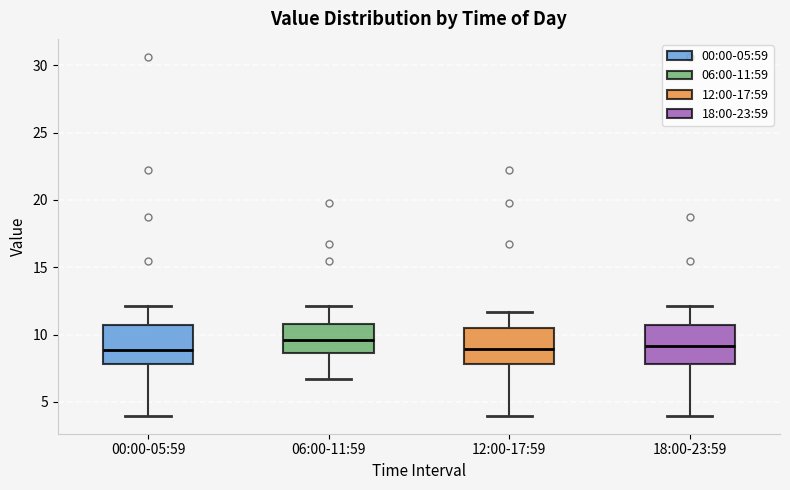

Reading left to right, read every box against the y-axis: the position of its median line, the range the box covers, and the ends of its whiskers. The values are not printed on the chart, so give them approximately, as read against the axis.

00:00-05:59: median 9.0, box 8.0 to 10.5, whiskers 4.0 to 12.0
06:00-11:59: median 9.5, box 8.5 to 11.0, whiskers 6.5 to 12.0
12:00-17:59: median 9.0, box 8.0 to 10.5, whiskers 4.0 to 11.5
18:00-23:59: median 9.0, box 8.0 to 10.5, whiskers 4.0 to 12.0